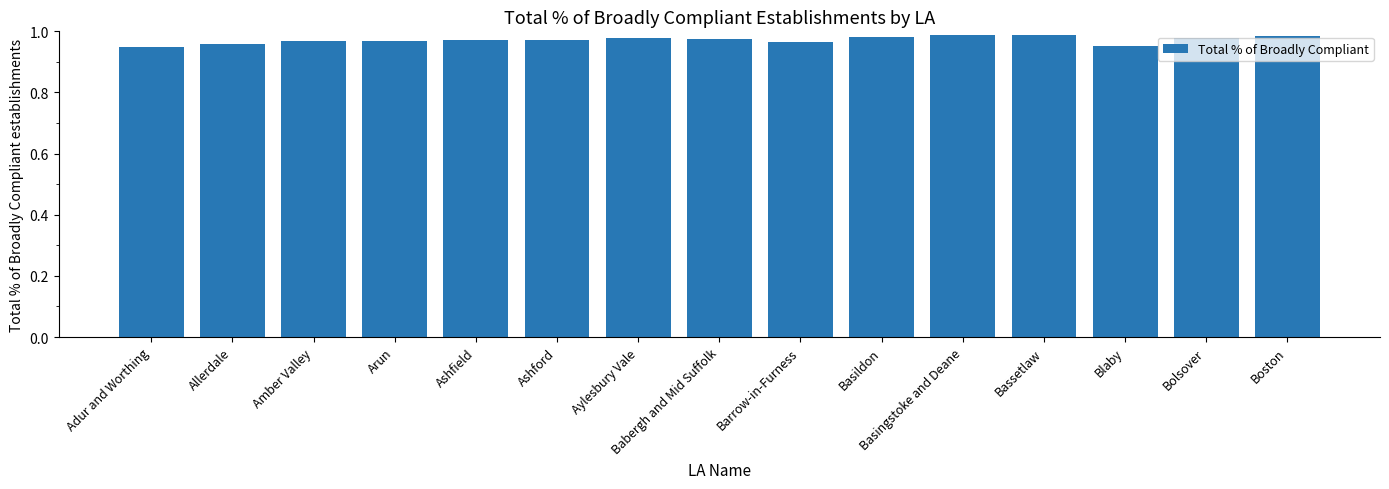

Is it true that the value at Bassetlaw is 0.4?

False